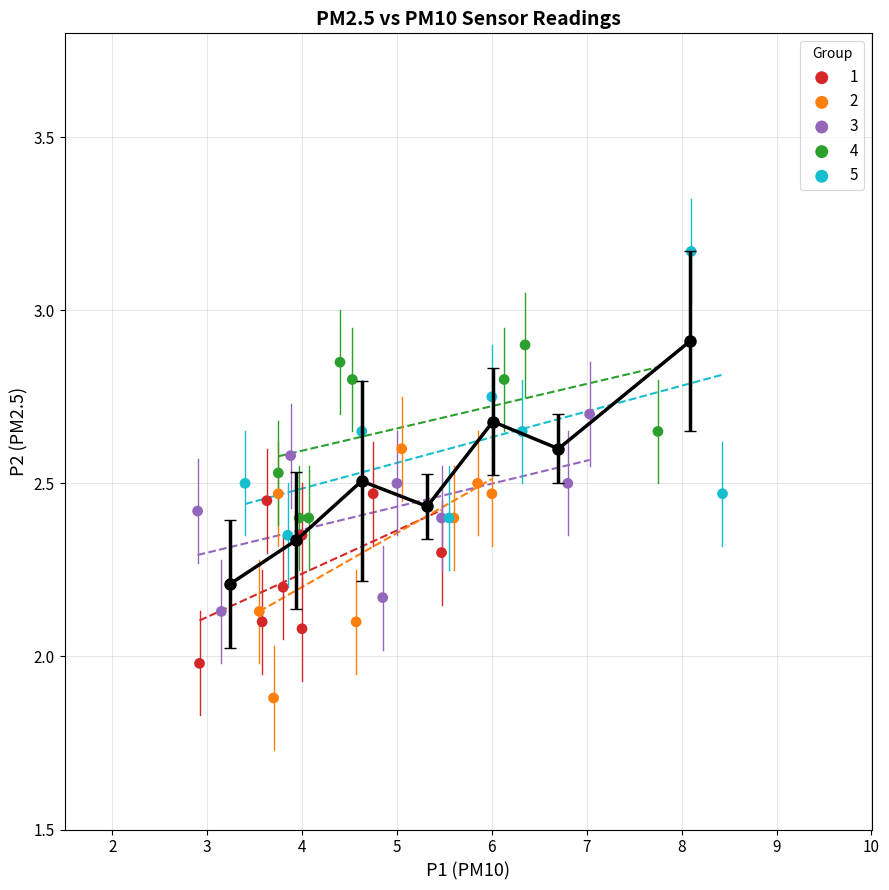

Which series contains the highest Y value?

5